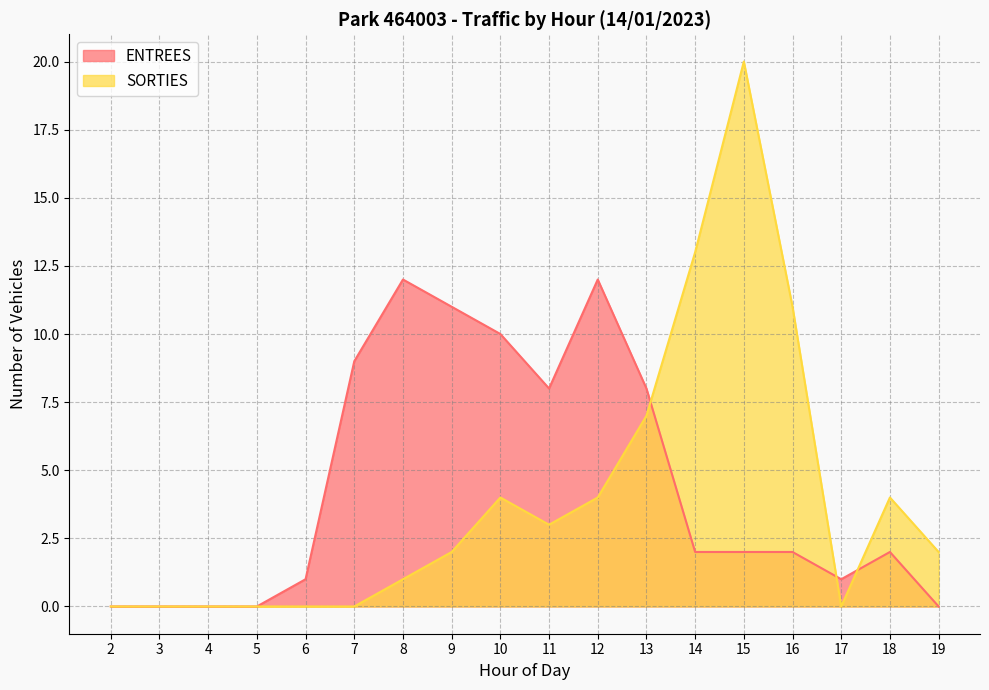

Where is the first local maximum for SORTIES?

10